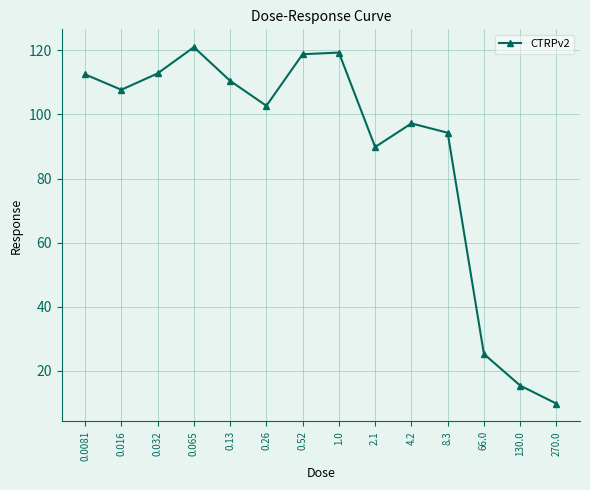

What is the ratio of the value at 8.3 to the value at 0.26?

0.9